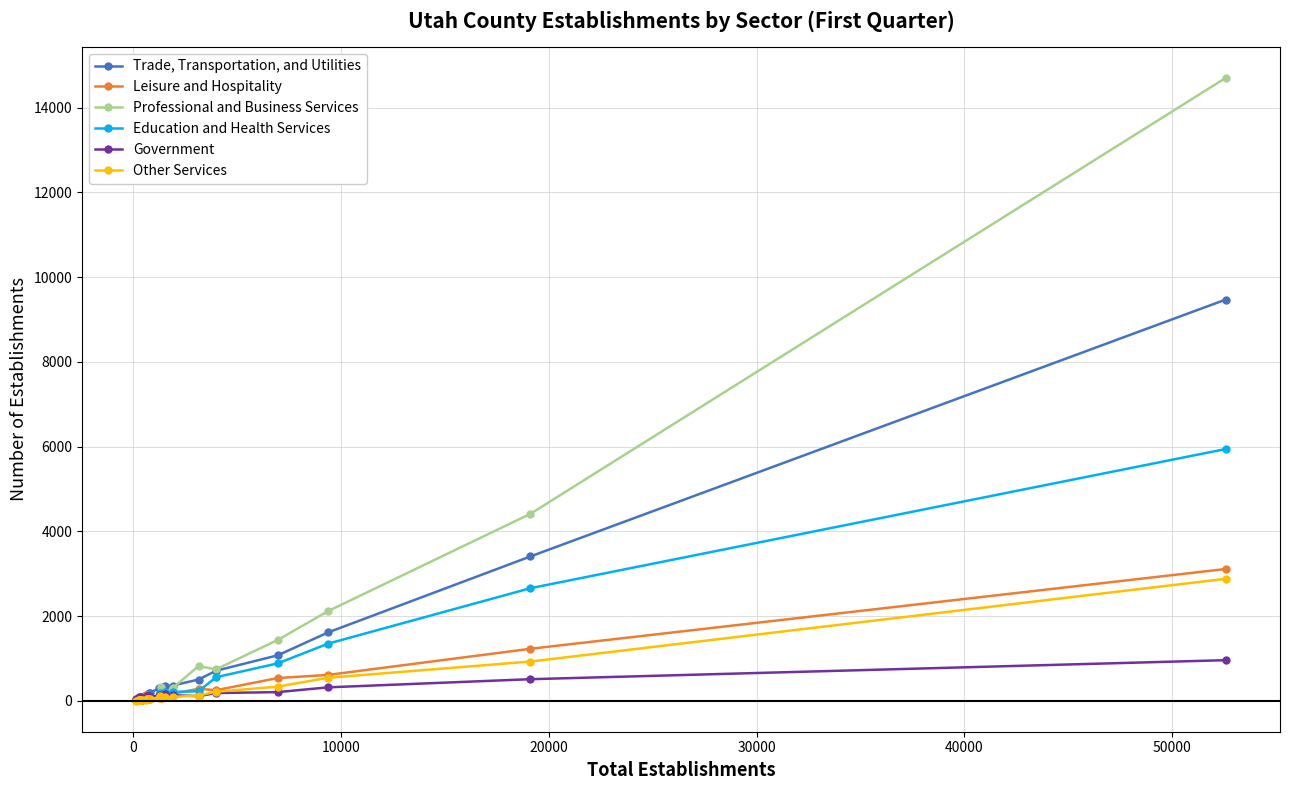

What is the maximum value shown in the chart?

14701